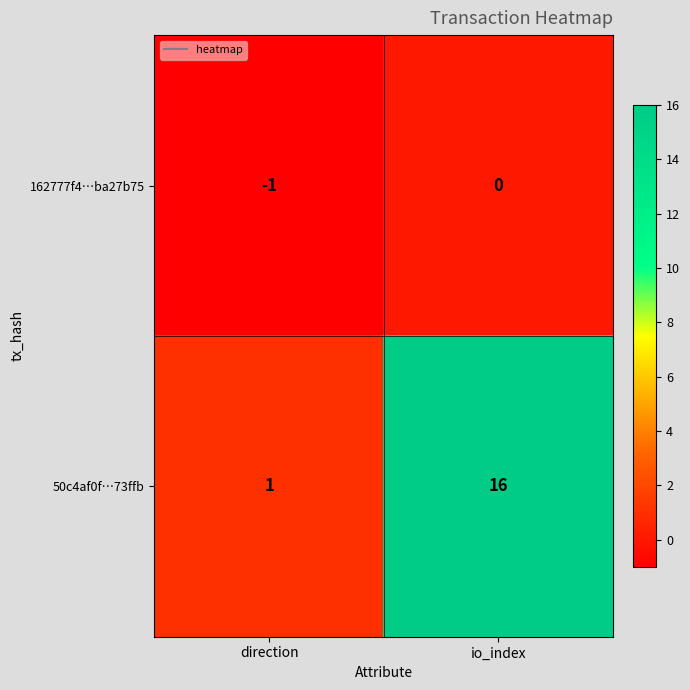

How many distinct data groups are displayed?

2